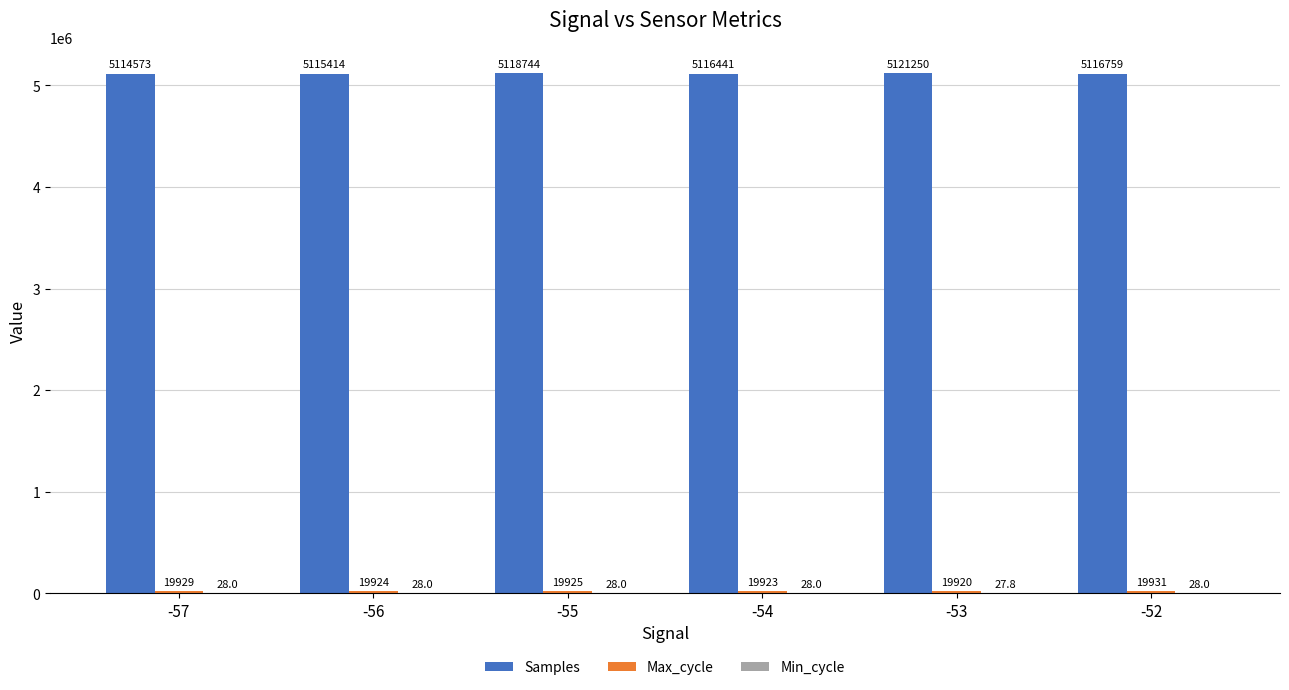

What is the maximum value shown in the chart?

5121249.8